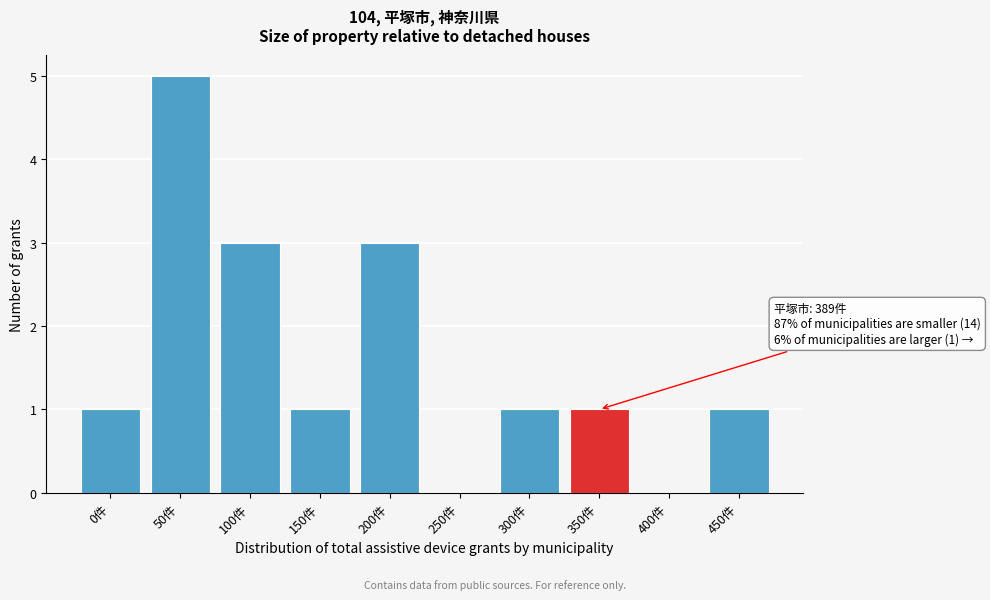

Reading left to right, extract all data points from this chart.

0件=1	50件=5	100件=3	150件=1	200件=3	250件=0	300件=1	350件=1	400件=0	450件=1